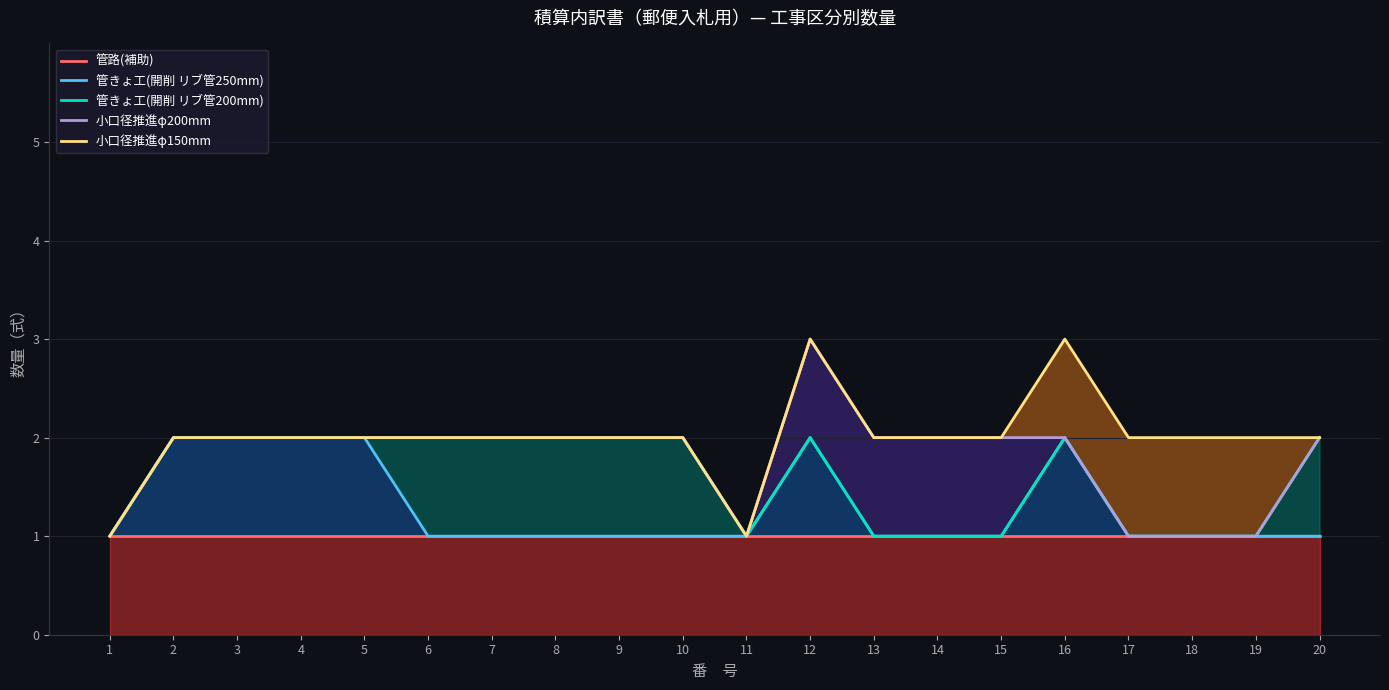

Reading left to right, transcribe all the data shown in this chart.

管路(補助): 1=1	2=1	3=1	4=1	5=1	6=1	7=1	8=1	9=1	10=1	11=1	12=1	13=1	14=1	15=1	16=1	17=1	18=1	19=1	20=1
管きょ工(開削 リブ管250mm): 1=1	2=2	3=2	4=2	5=2	6=1	7=1	8=1	9=1	10=1	11=1	12=2	13=1	14=1	15=1	16=2	17=1	18=1	19=1	20=1
管きょ工(開削 リブ管200mm): 1=1	2=2	3=2	4=2	5=2	6=2	7=2	8=2	9=2	10=2	11=1	12=2	13=1	14=1	15=1	16=2	17=1	18=1	19=1	20=2
小口径推進φ200mm: 1=1	2=2	3=2	4=2	5=2	6=2	7=2	8=2	9=2	10=2	11=1	12=3	13=2	14=2	15=2	16=2	17=1	18=1	19=1	20=2
小口径推進φ150mm: 1=1	2=2	3=2	4=2	5=2	6=2	7=2	8=2	9=2	10=2	11=1	12=3	13=2	14=2	15=2	16=3	17=2	18=2	19=2	20=2